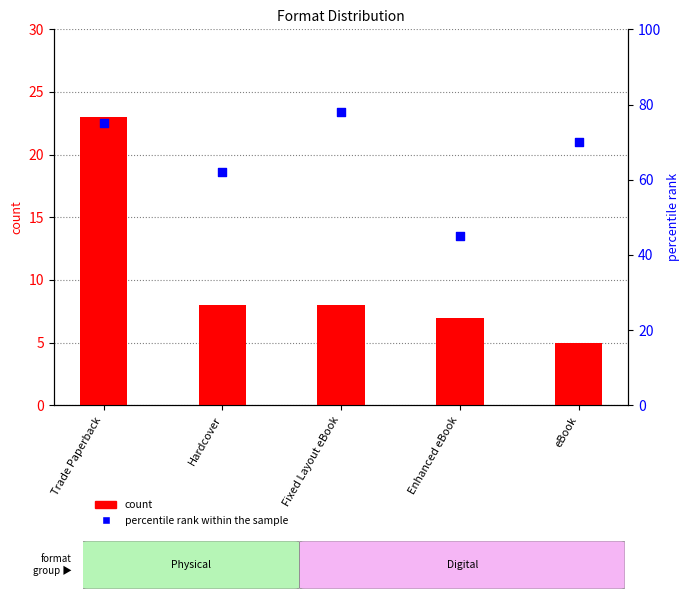

What is the total value across all series at Enhanced eBook?

52